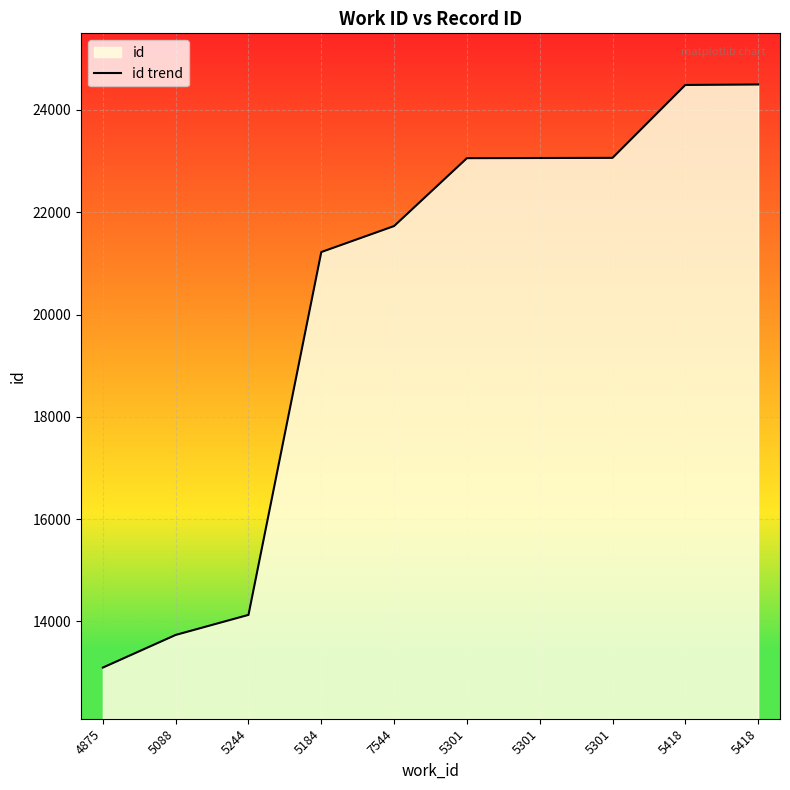

True or false: the data has more than 0 interior local peaks.

False